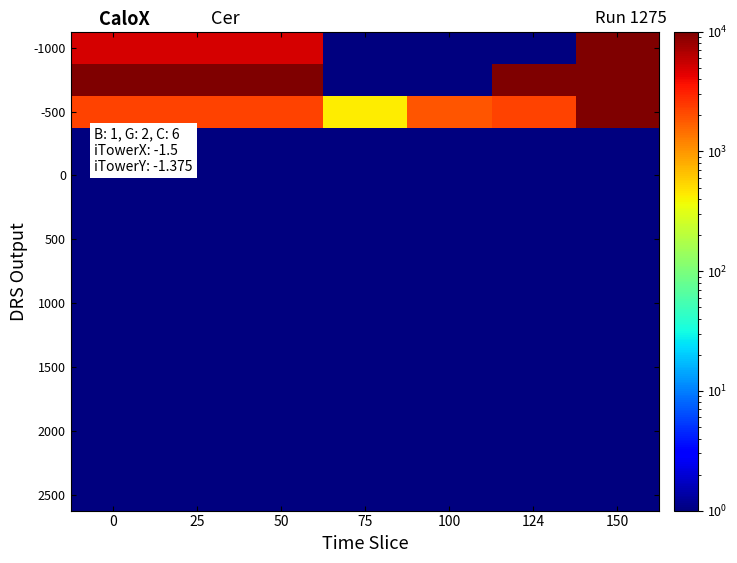

What is the total value across all series at 0?

29155.2